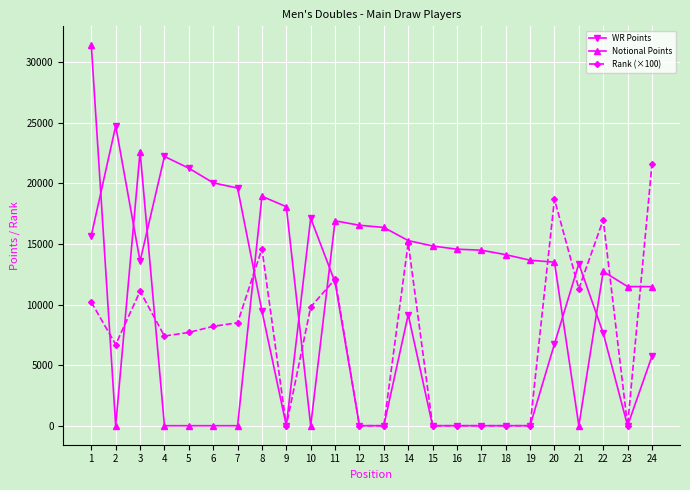

What are all the series names shown in the legend?

WR Points, Notional Points, Rank (×100)